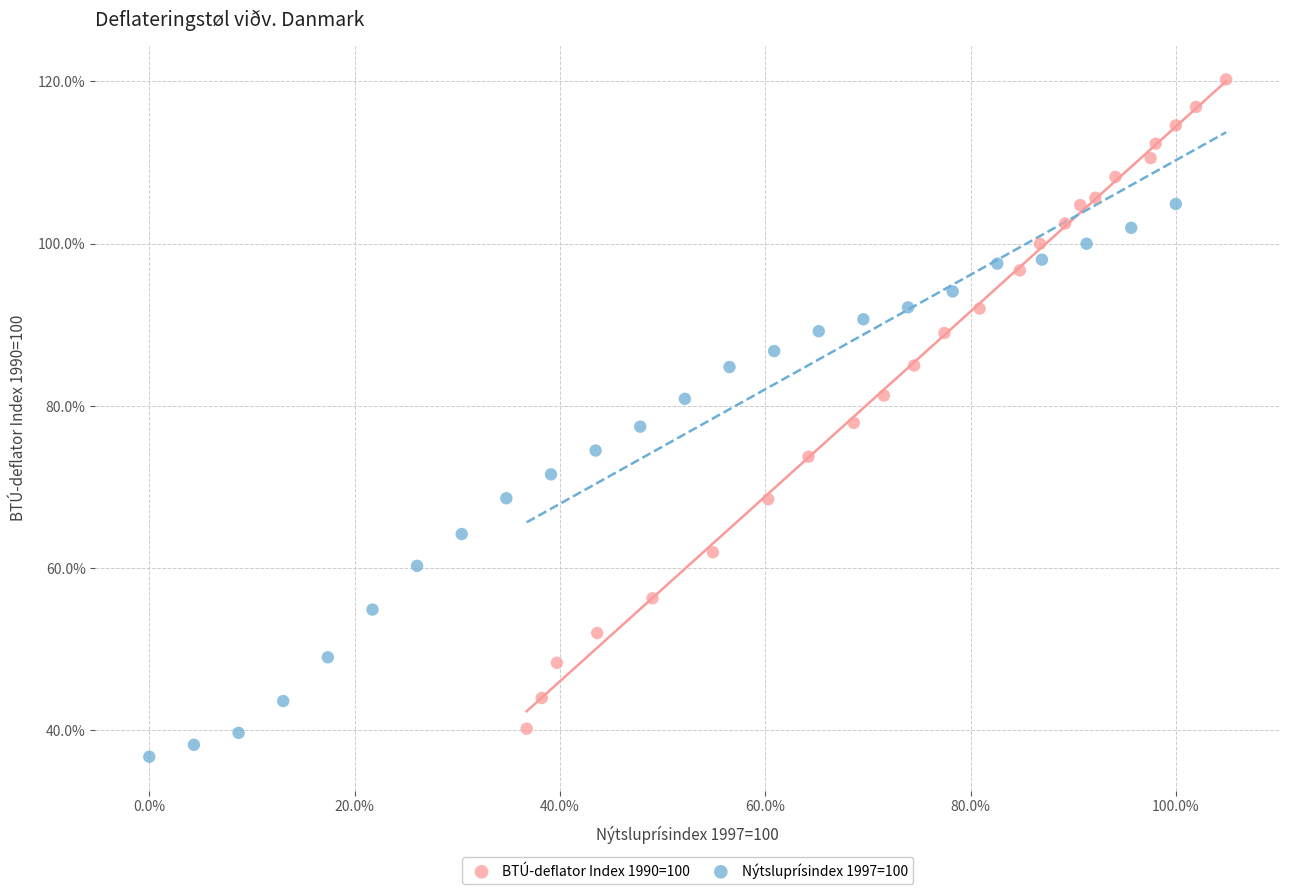

What are all the series names shown in the legend?

BTÚ-deflator Index 1990=100, Nýtsluprísindex 1997=100